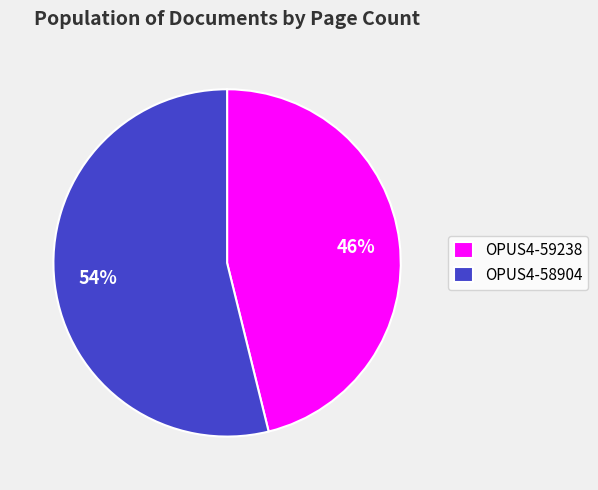

Count the number of slices in the pie.

2